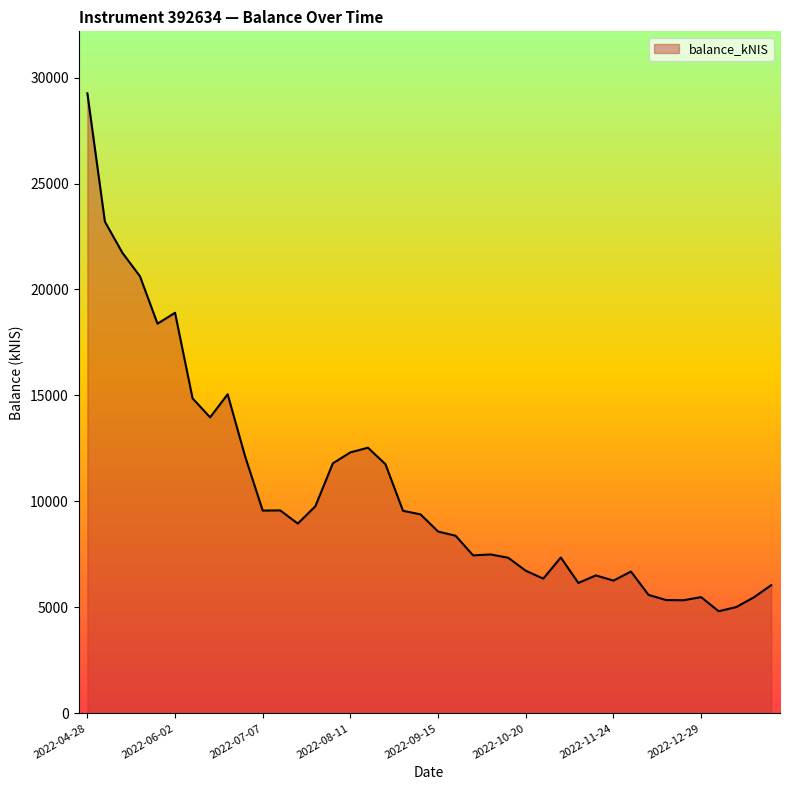

What is the greatest value displayed?

29256.7